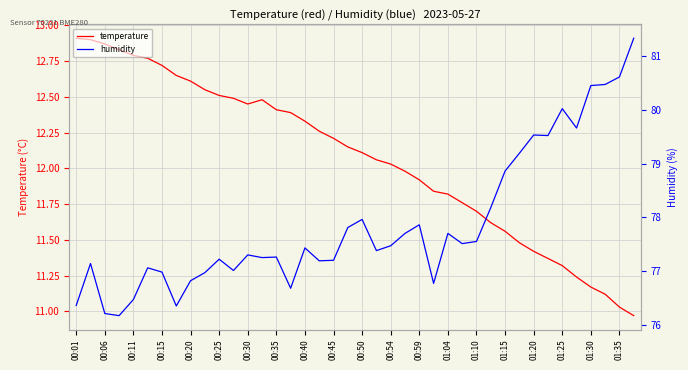

Is it true that temperature equals 3.2 at 00:35?

False